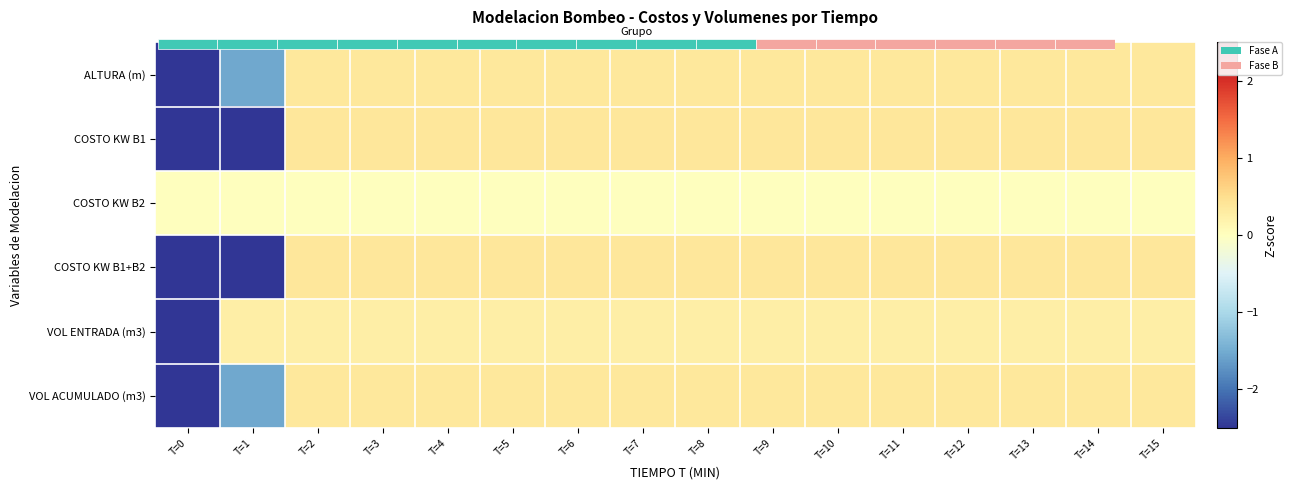

What is the difference between the maximum and minimum values in the COSTO KW B1+B2 series?

3.0